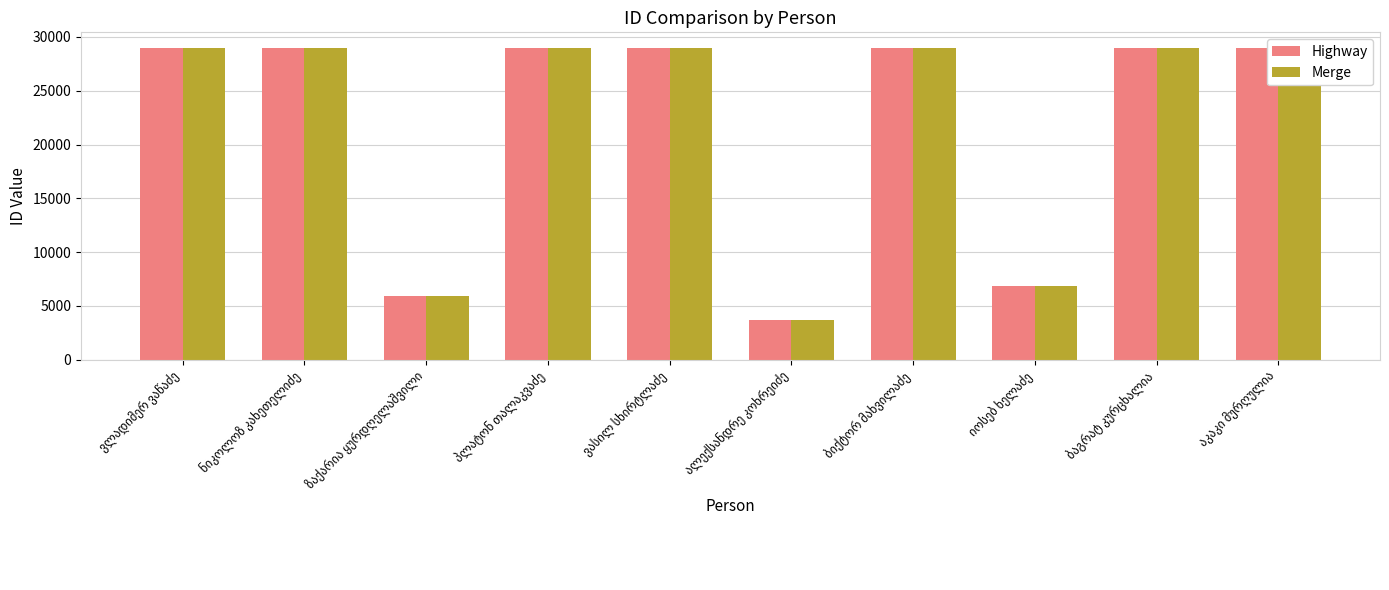

What is the label of the 5th bar from the right?

ალექსანდრე კოხრეიძე